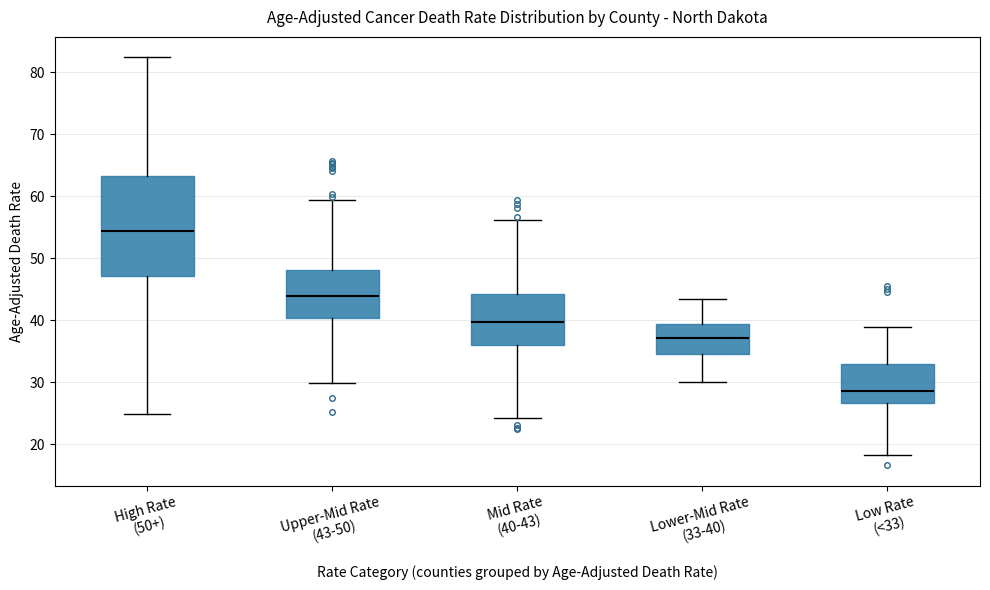

Reading left to right, read every box against the y-axis: the position of its median line, the range the box covers, and the ends of its whiskers. The values are not printed on the chart, so give them approximately, as read against the axis.

High Rate (50+): median 54, box 47 to 63, whiskers 25 to 82
Upper-Mid Rate (43-50): median 44, box 40 to 48, whiskers 30 to 59
Mid Rate (40-43): median 40, box 36 to 44, whiskers 24 to 56
Lower-Mid Rate (33-40): median 37, box 35 to 39, whiskers 30 to 43
Low Rate (<33): median 29, box 27 to 33, whiskers 18 to 39